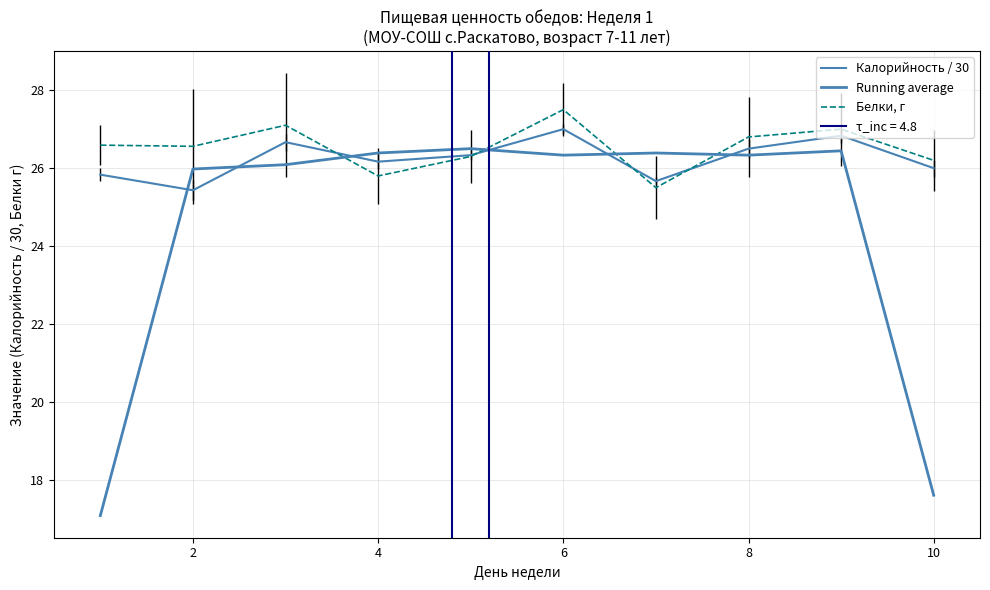

What is the minimum value for Running average?

17.1